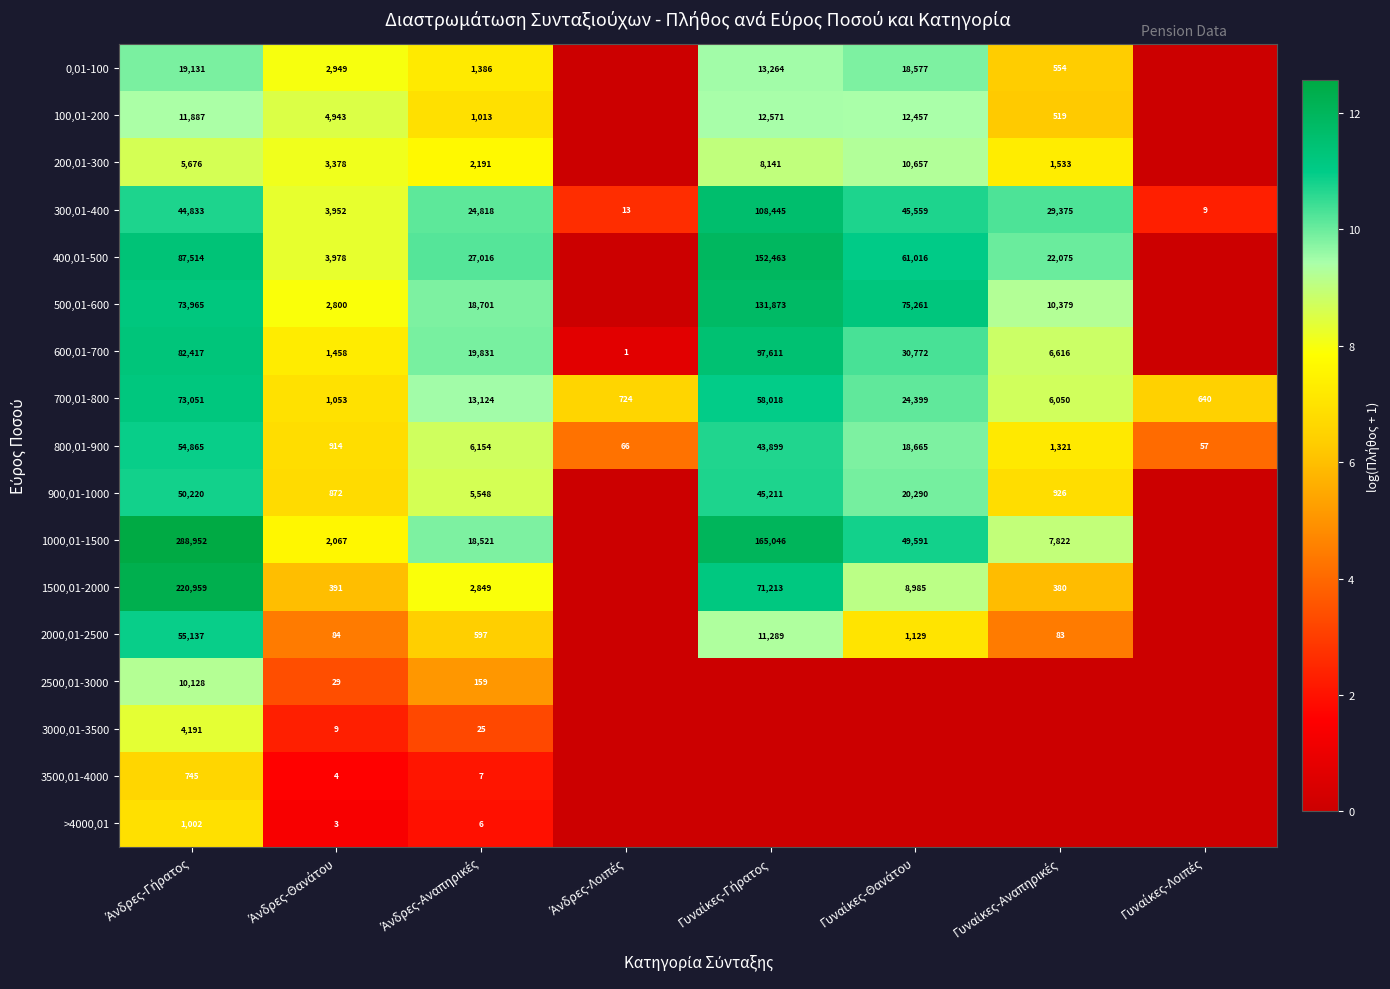

What is the maximum value shown in the chart?

12.6